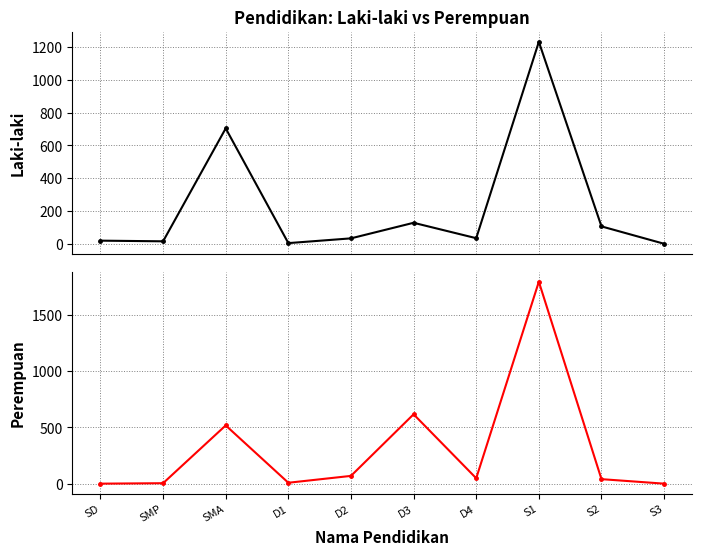

Where do laki_laki and perempuan first cross each other?

SMA and D1